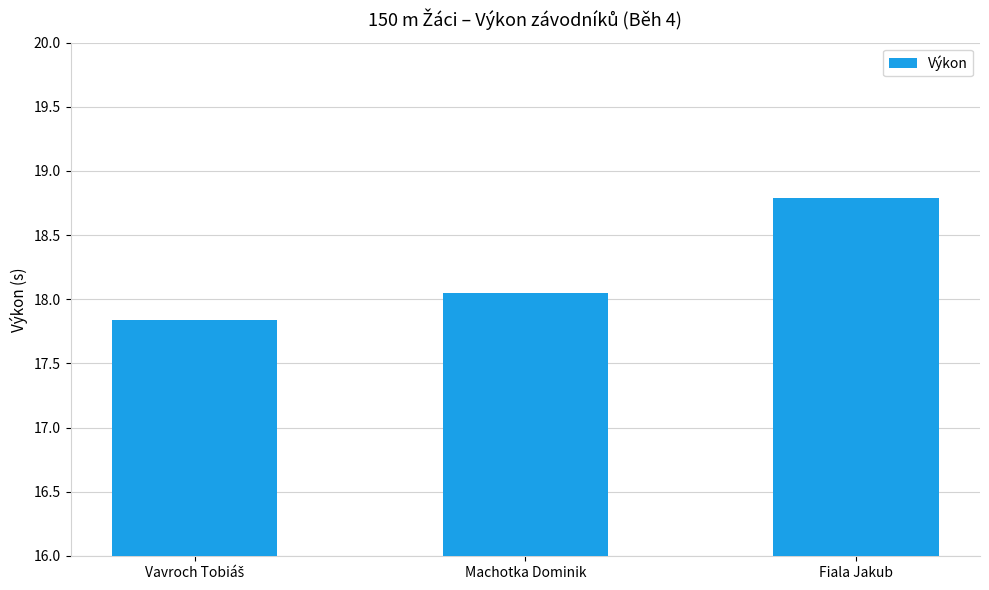

Which label corresponds to the largest value in the chart?

Fiala Jakub